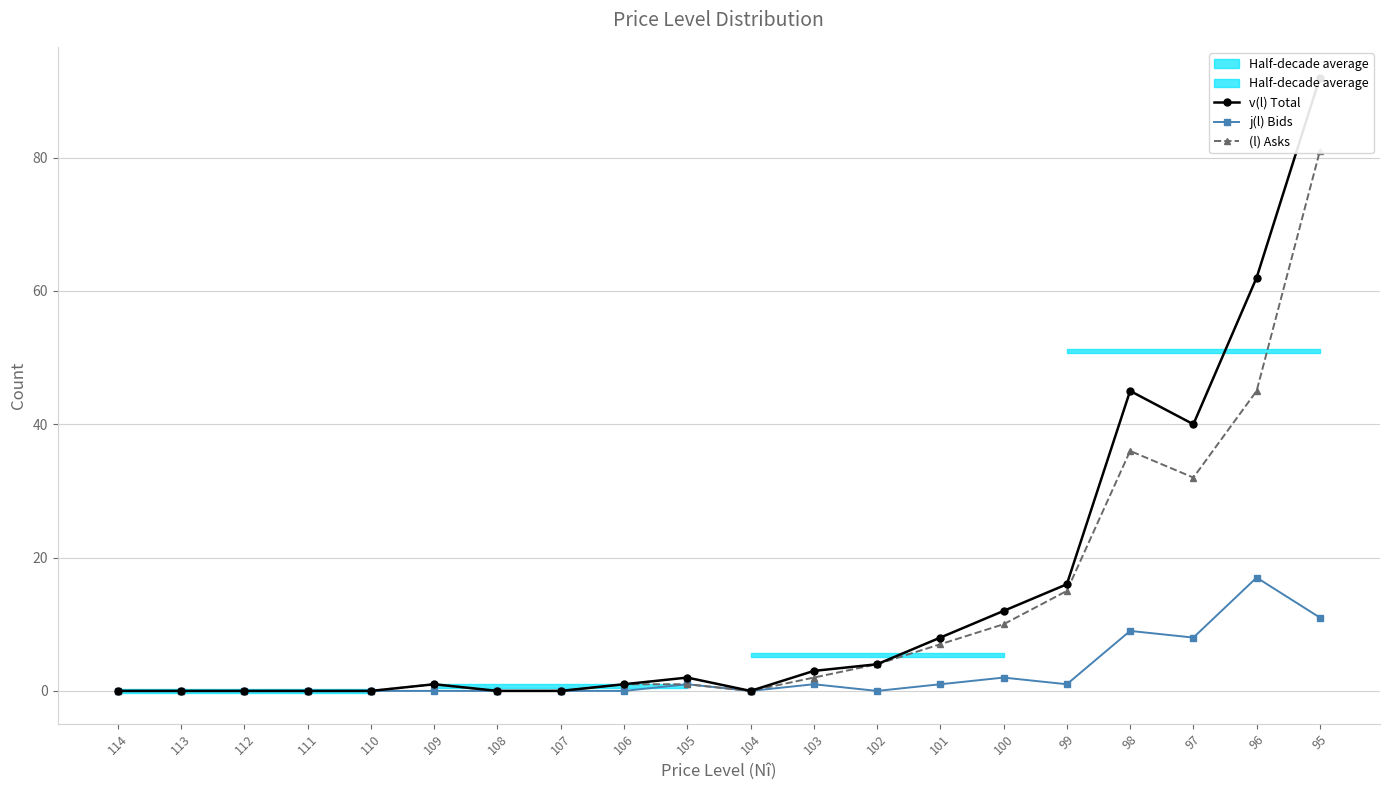

Where is the first local minimum for v(l) Total?

104